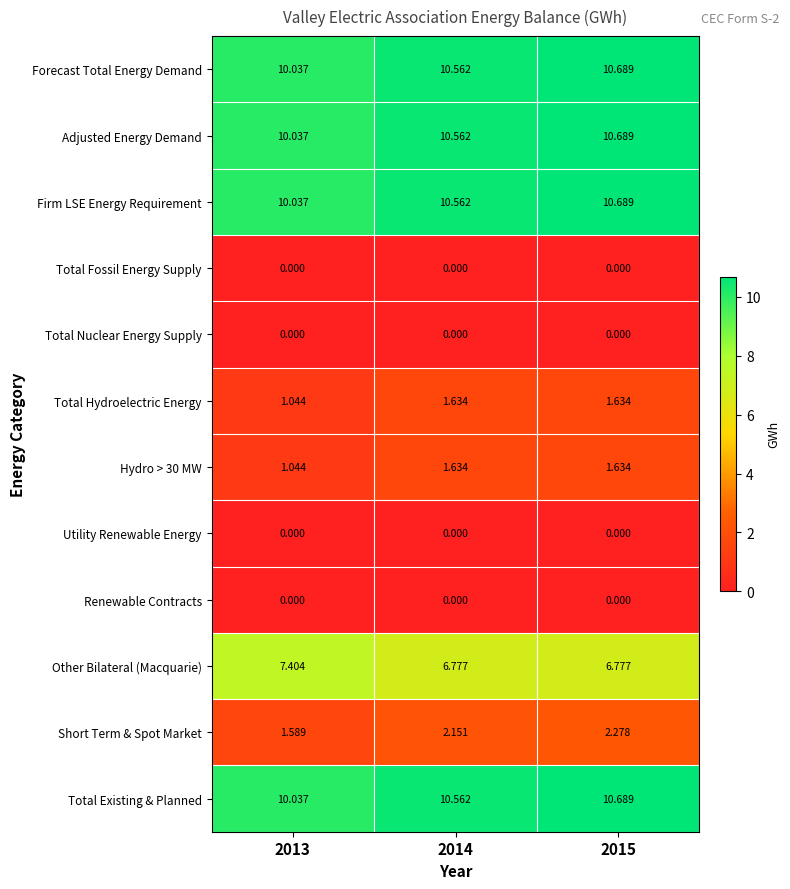

Which series changed the most between 2013 and 2015?

Short Term & Spot Market